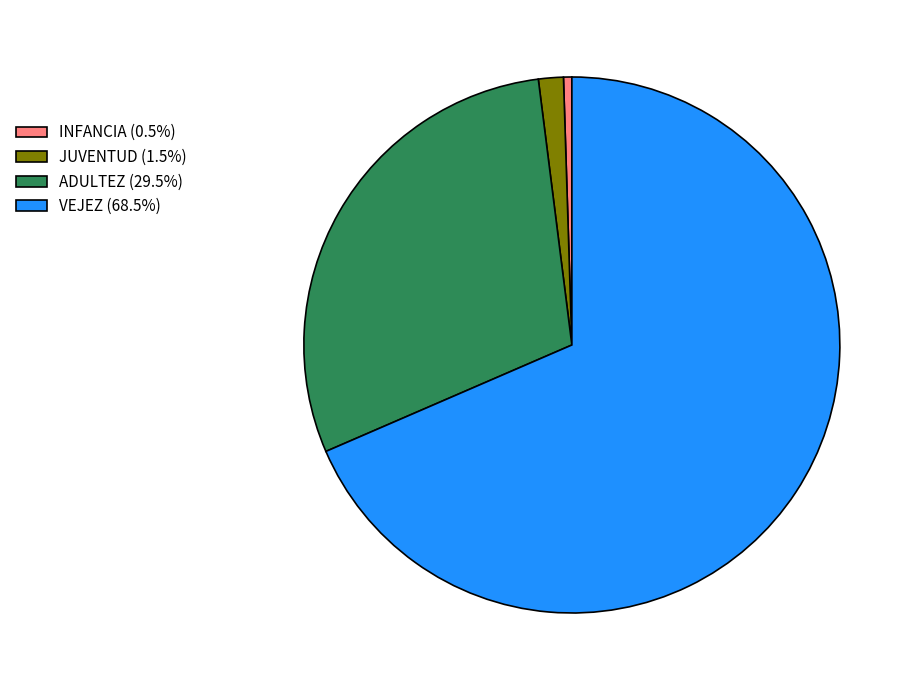

Is VEJEZ (68.5%) the majority of the pie?

Yes